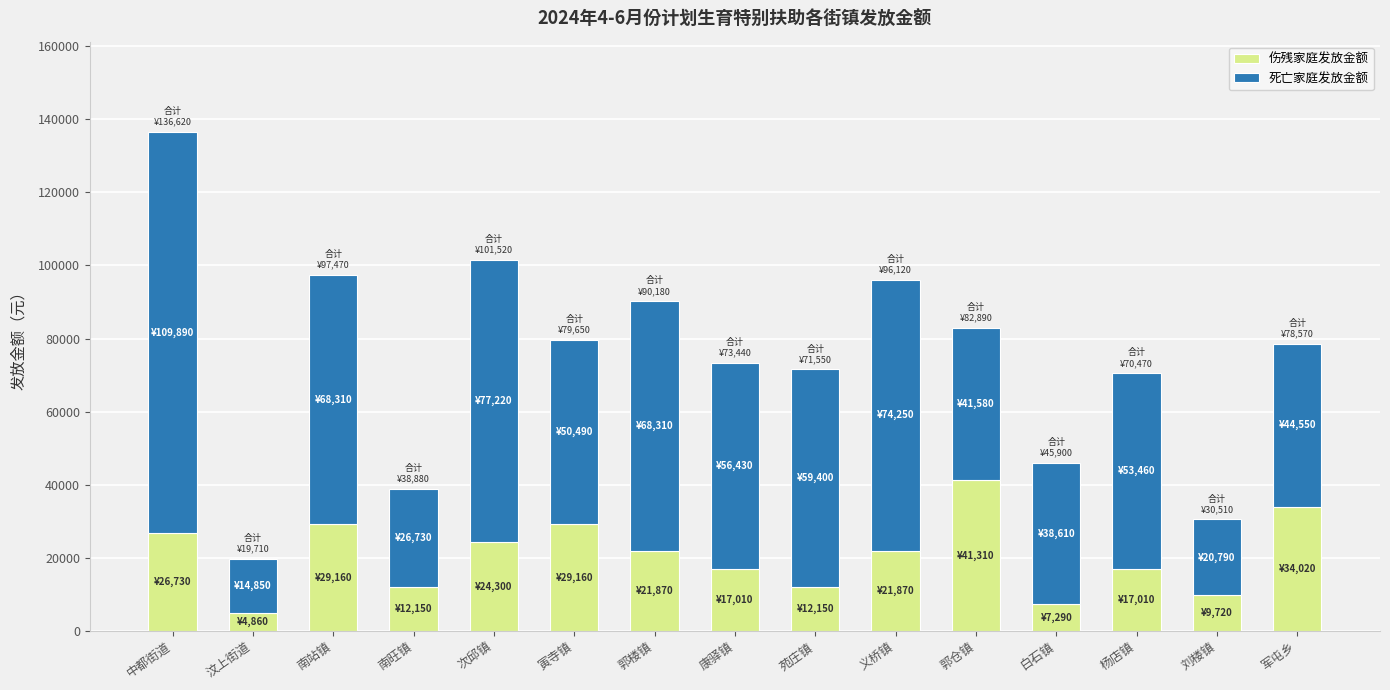

At which category is the sum across all series the highest?

中都街道